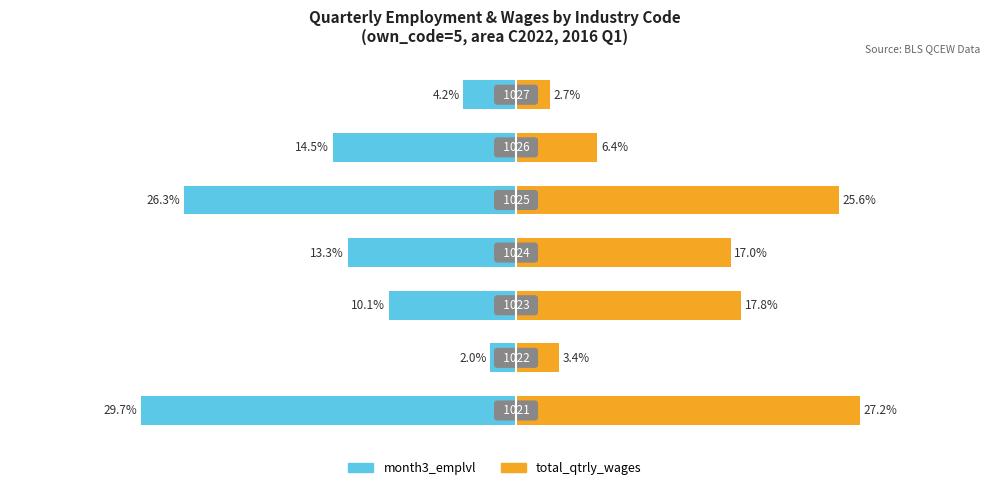

The month3_emplvl series shows -21.8 at 3. True or false?

False